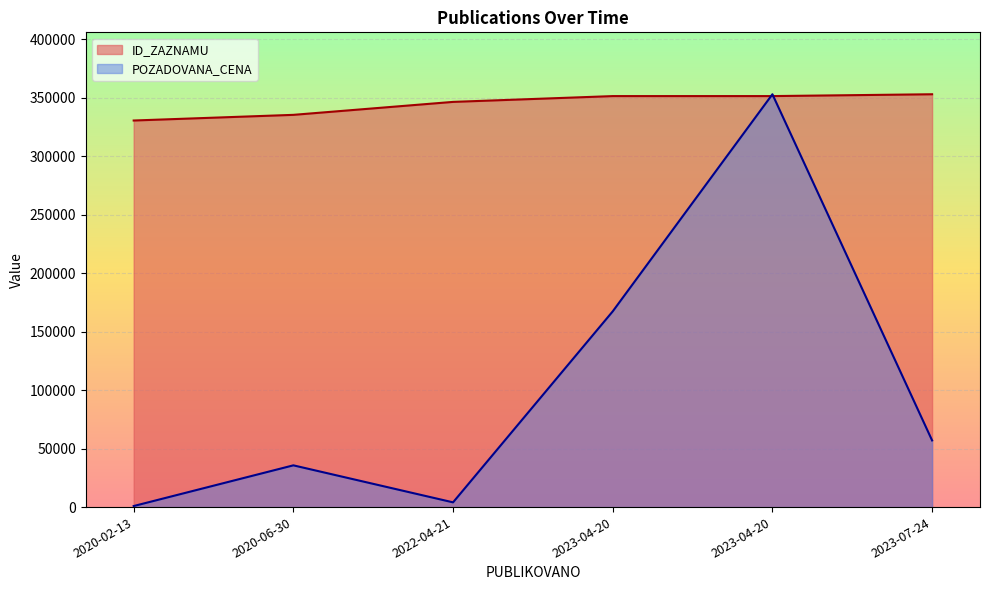

What is the label of the 6th point from the right?

2020-02-13